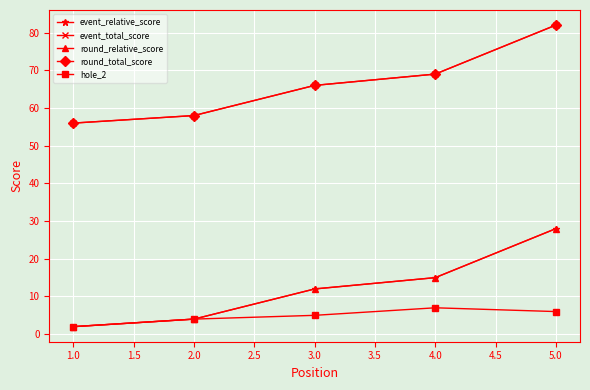

Does the chart have visible grid lines?

Yes